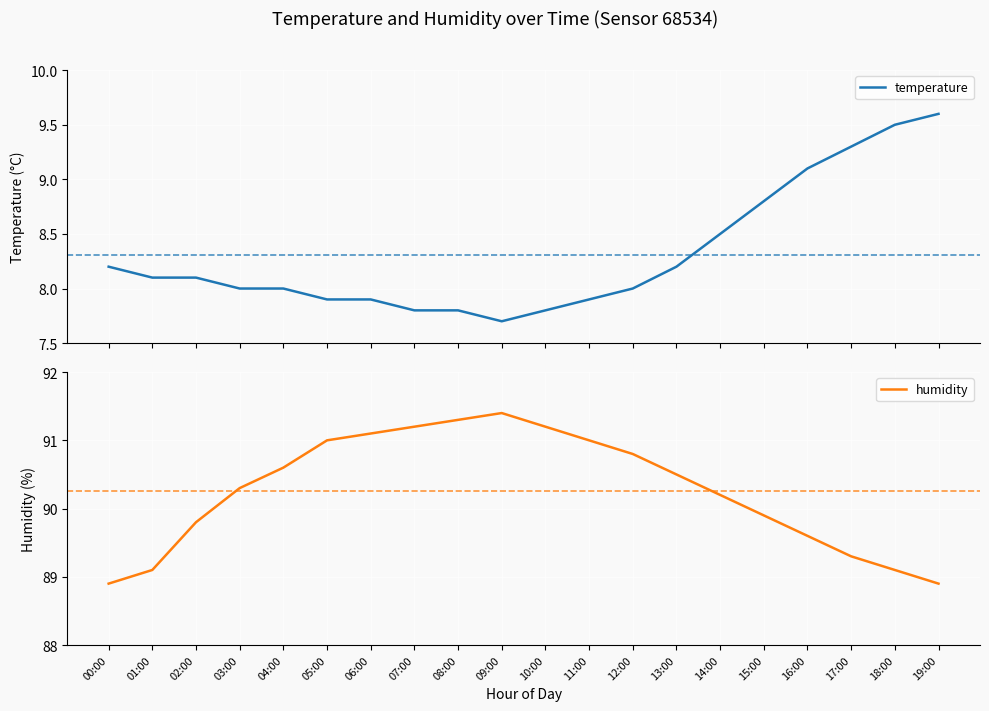

Does the chart display data point markers on the line(s)?

No